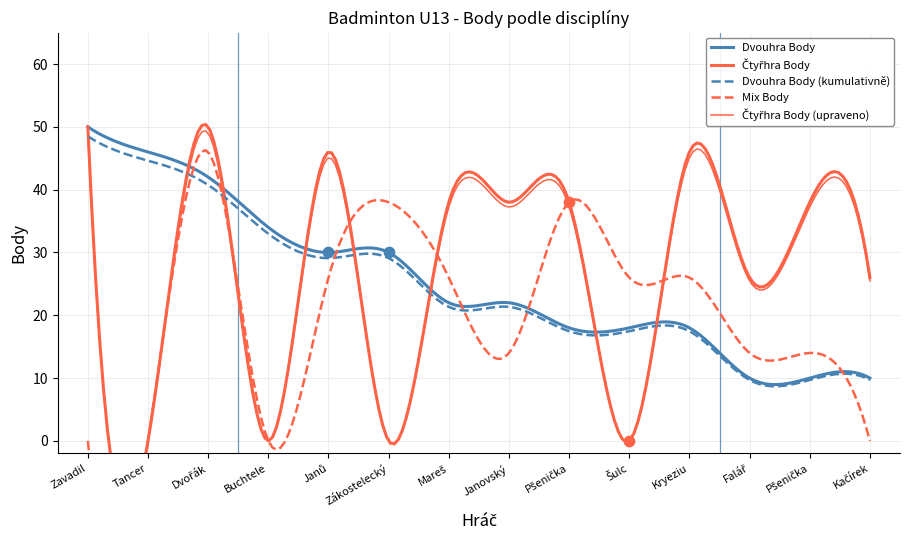

What is the maximum value for Dvouhra Body (kumulativně)?

48.5